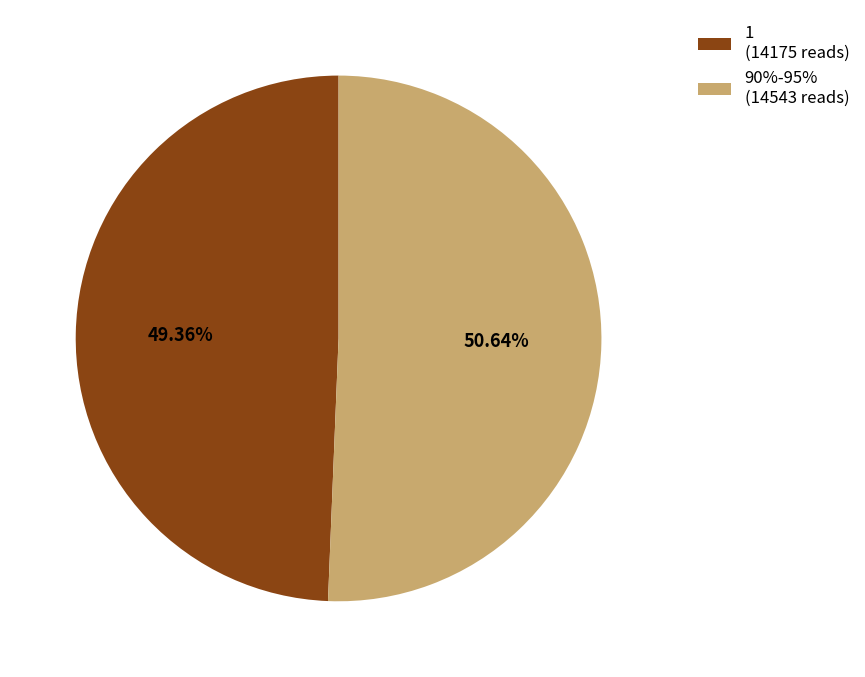

Is there a majority slice in this chart?

Yes